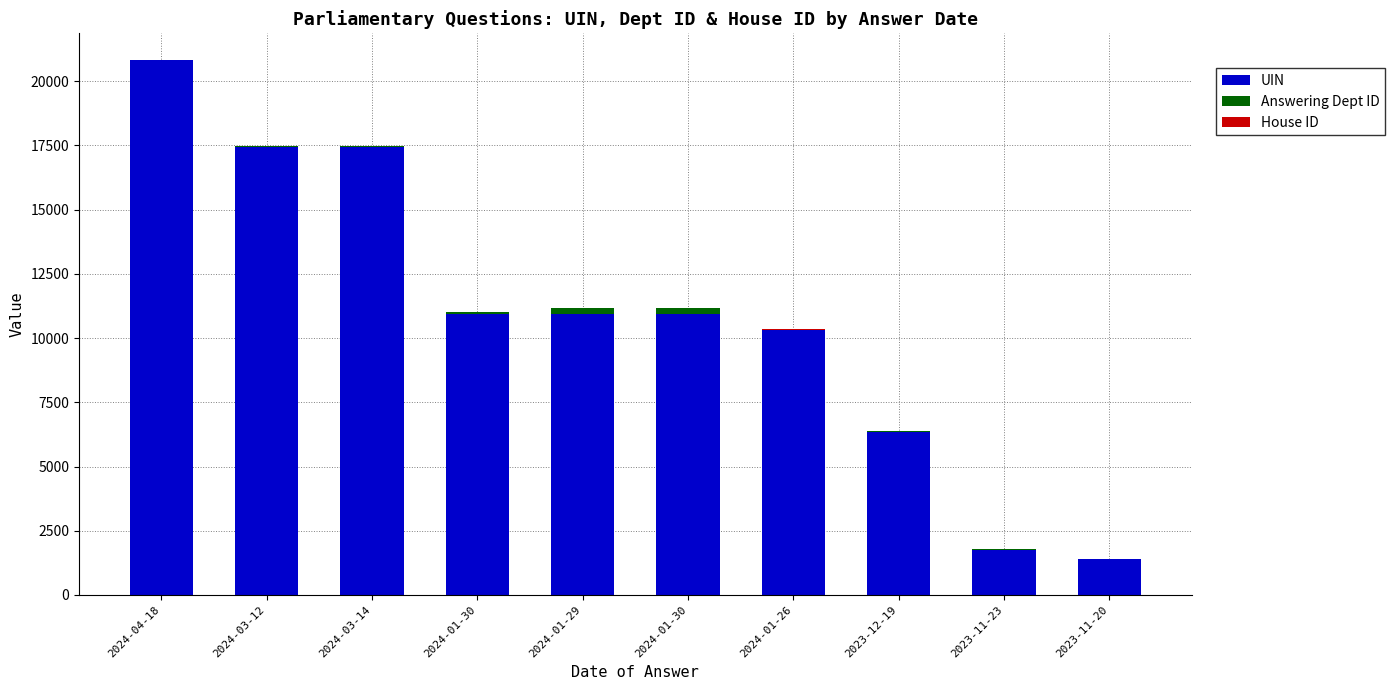

Count the number of categories in the chart.

10